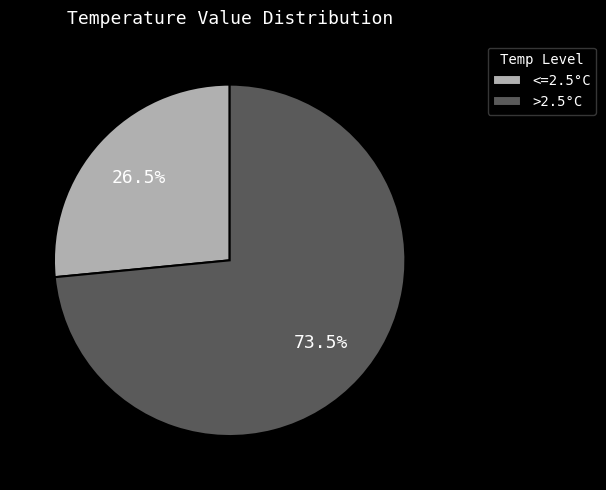

Approximately how many times larger is the value at <=2.5°C compared to >2.5°C?

0.4